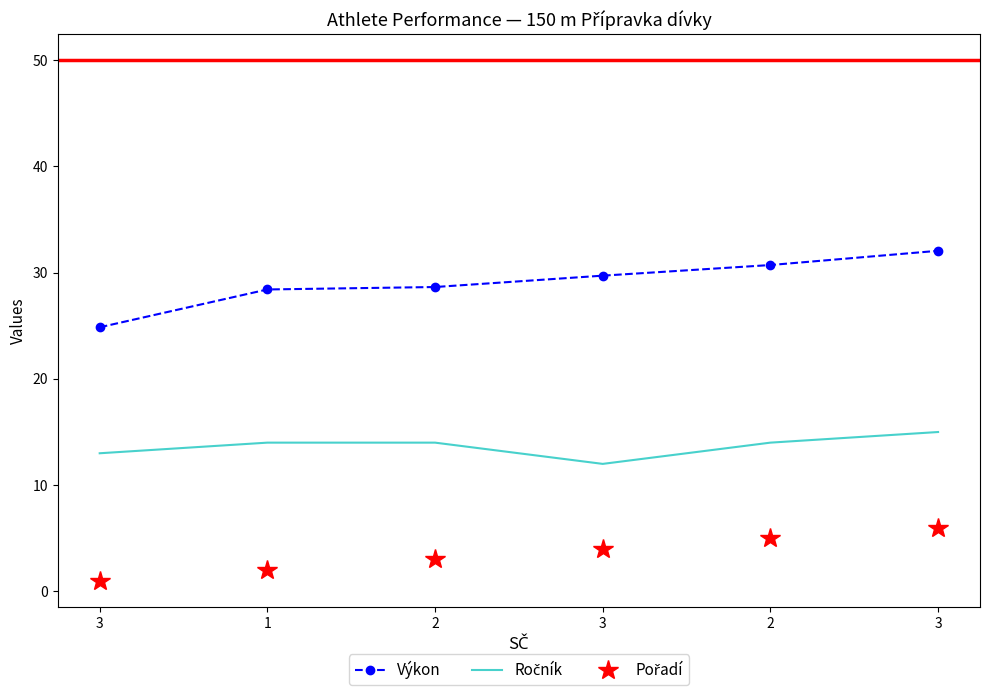

What is the sum of the Pořadí values at 3 and 2?

9.0